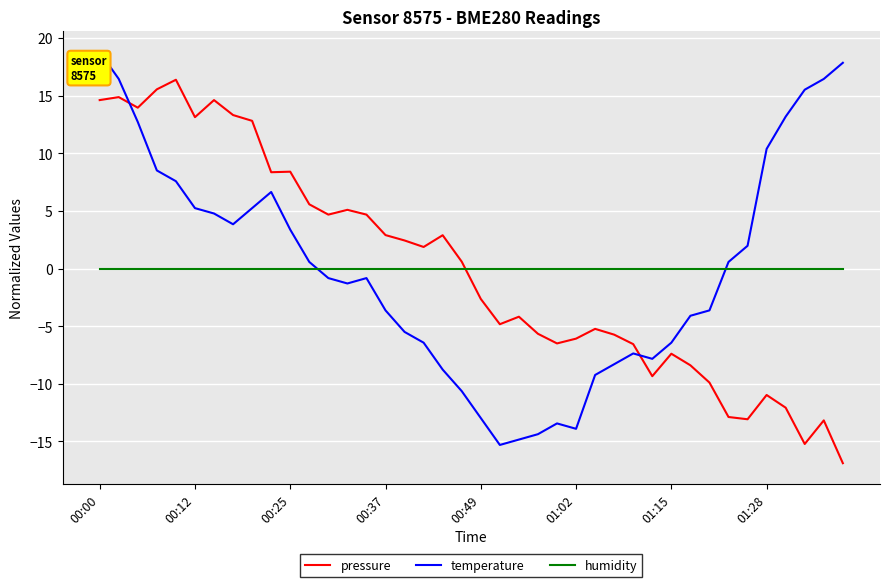

True or false: temperature and humidity cross at least once.

True